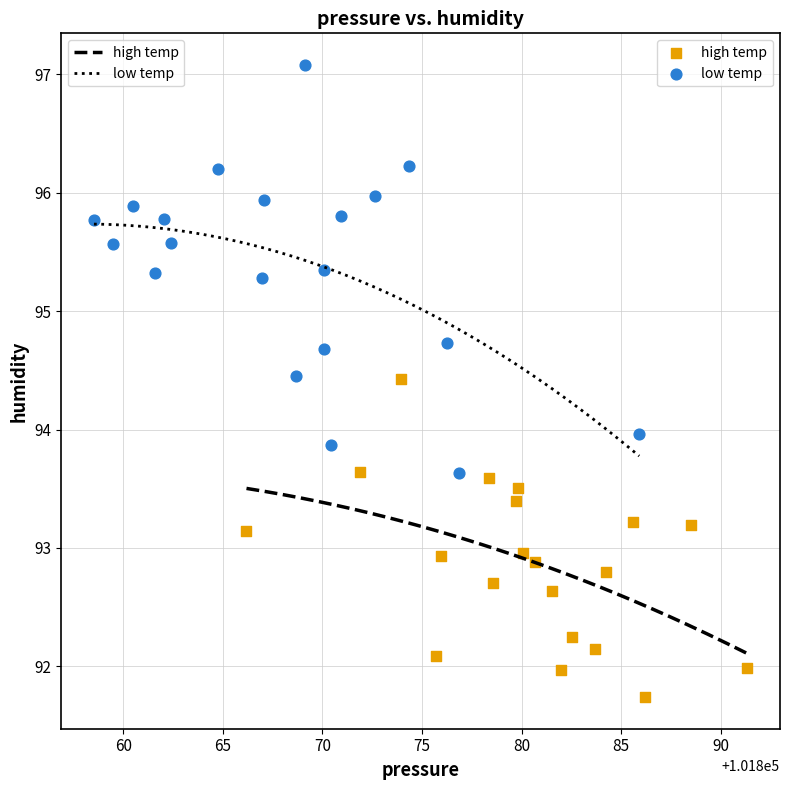

Which series reaches the minimum Y coordinate?

high temp